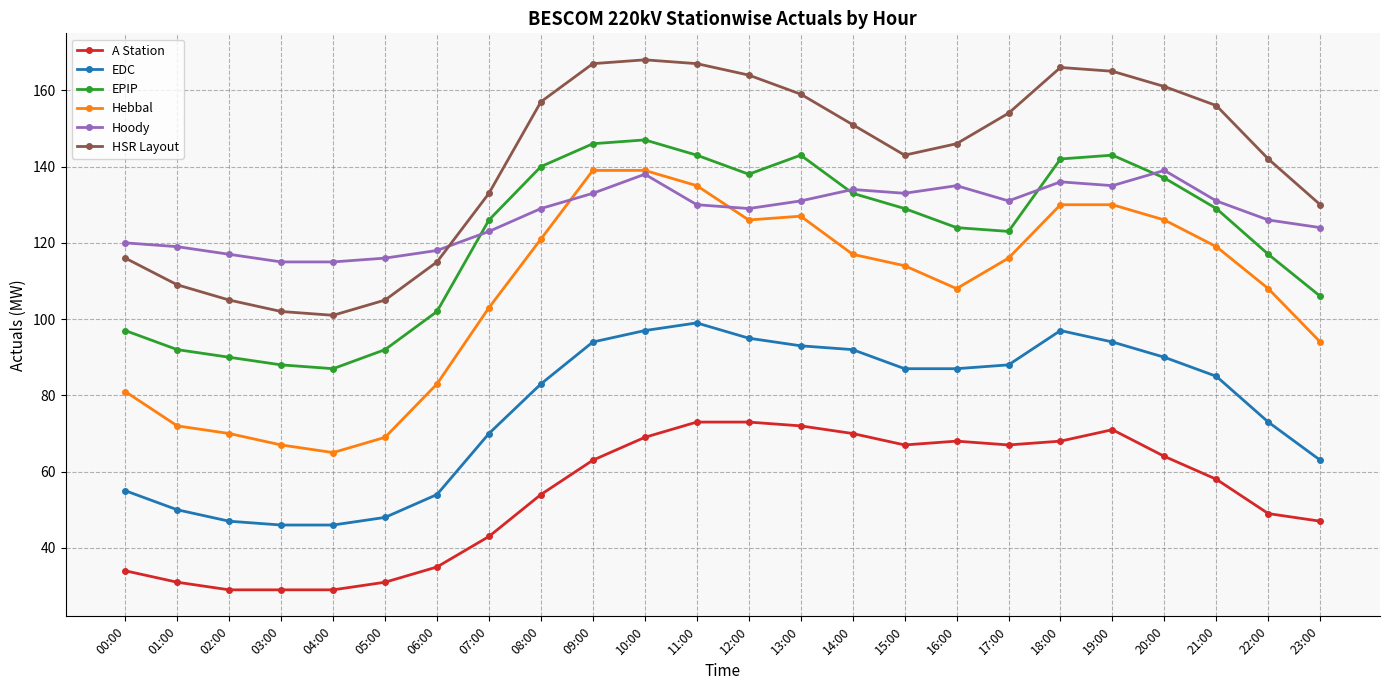

What is the label of the 18th point from the right?

06:00